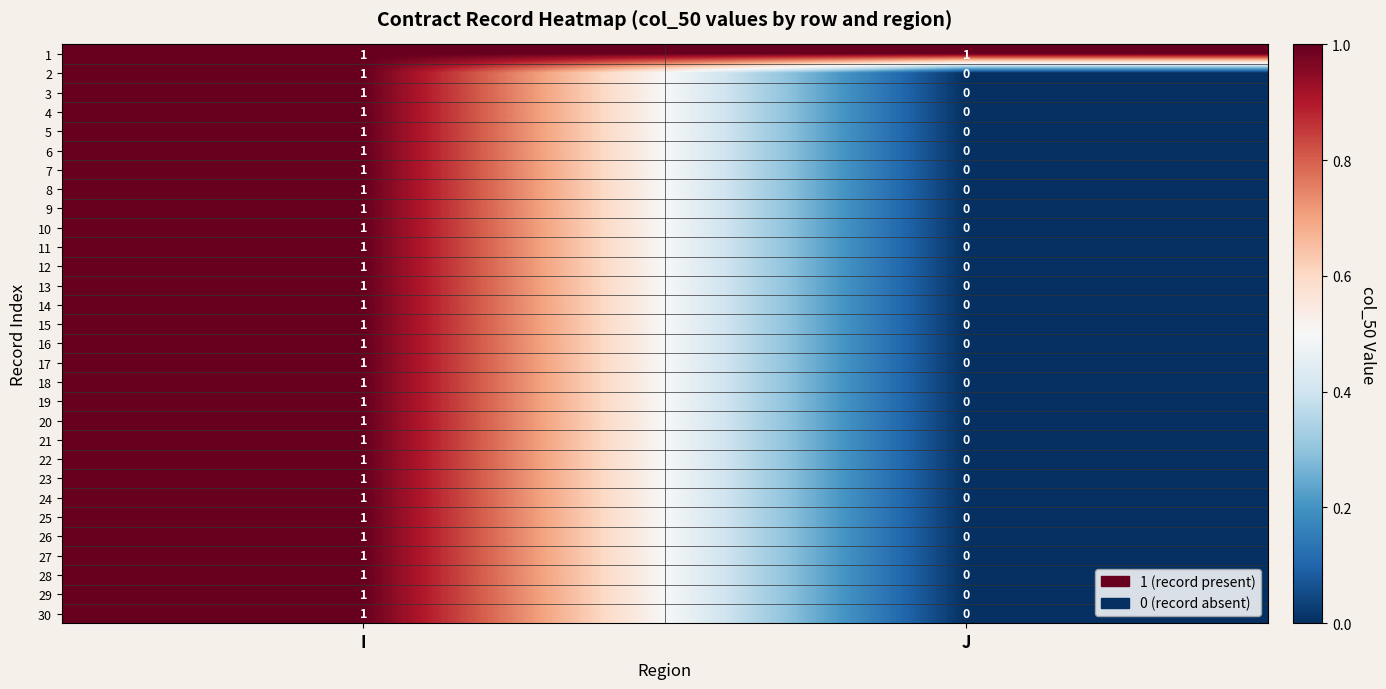

Which label corresponds to the smallest value in the chart?

J